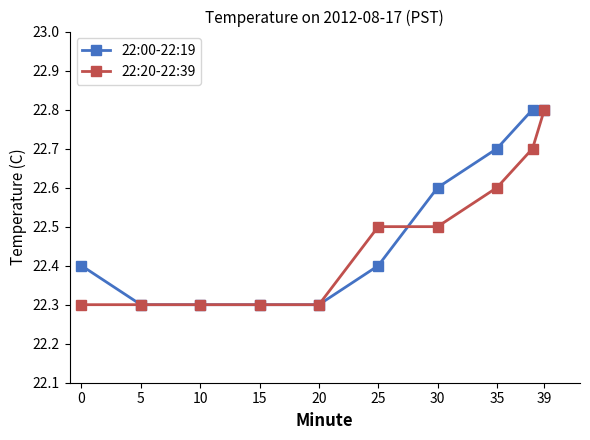

Count the number of data series in this chart.

2